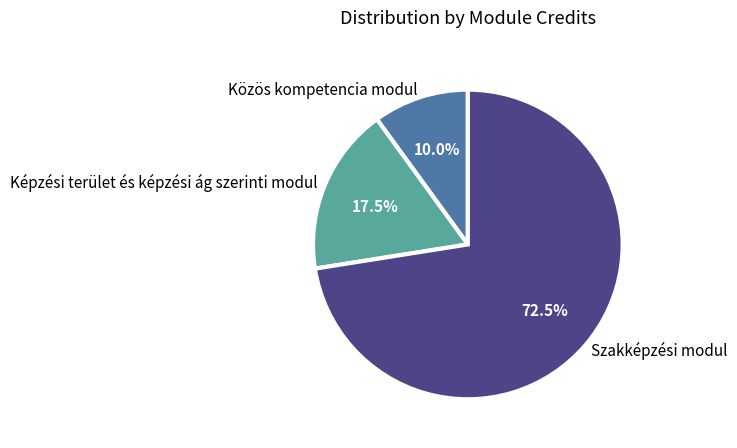

What is the smallest slice in the pie chart?

Közös kompetencia modul